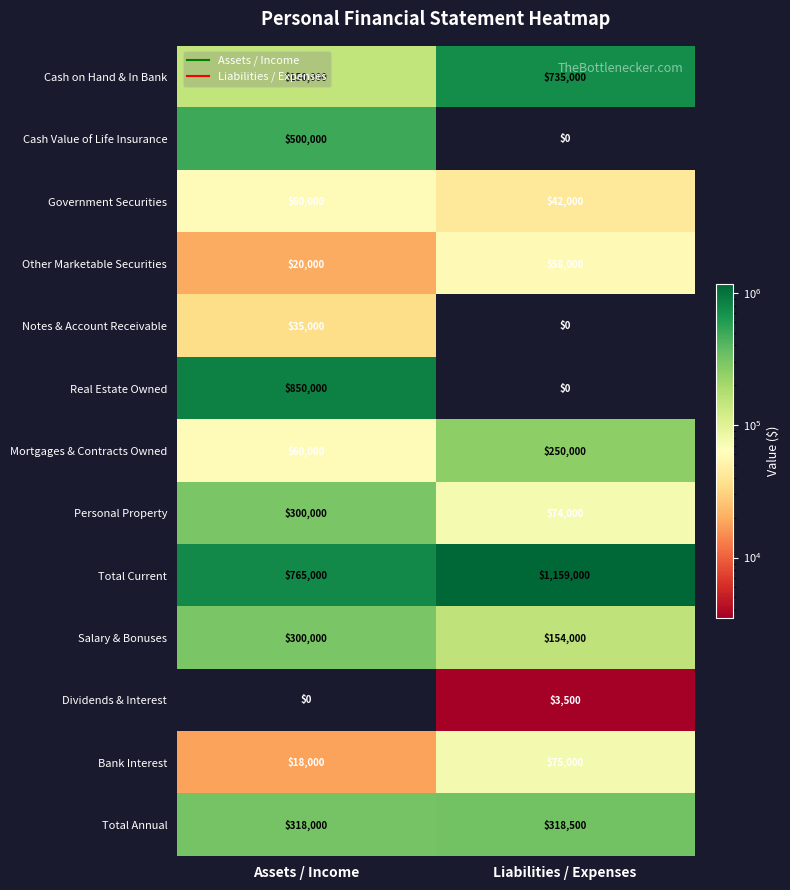

What is the sum of all Other Marketable Securities values?

78000